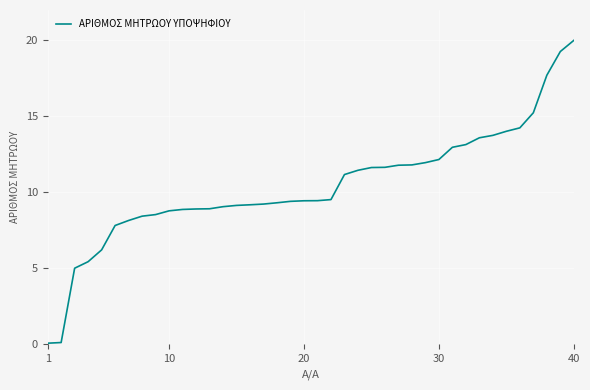

What is the difference between the maximum and minimum values?

19.9